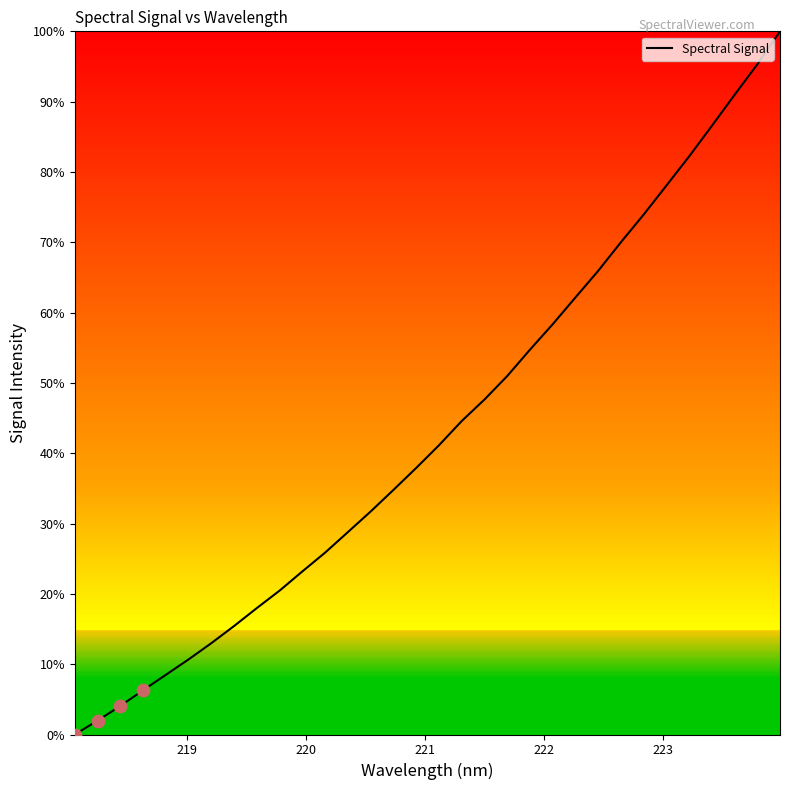

What is the greatest value displayed?

100.0